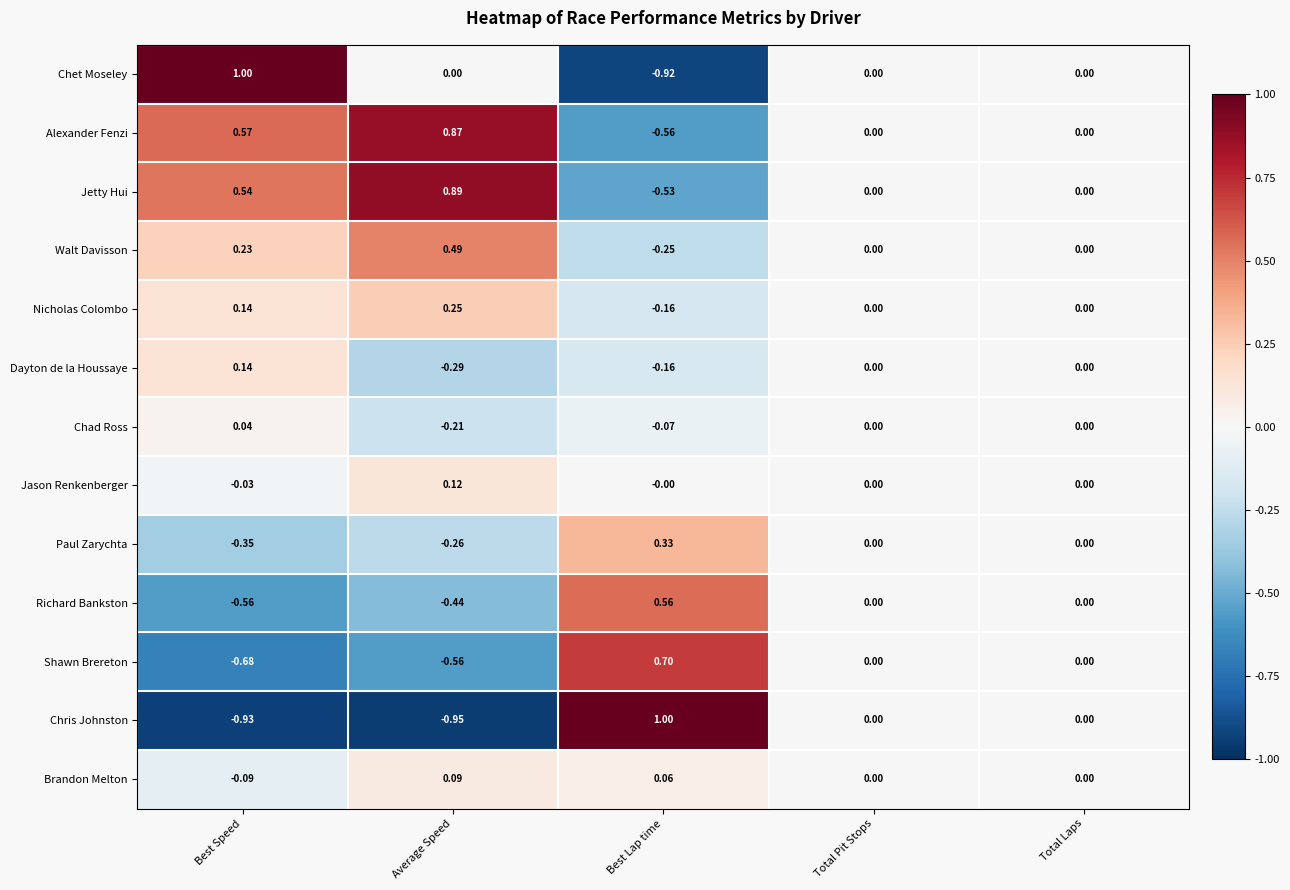

How many categories are shown in the chart?

5